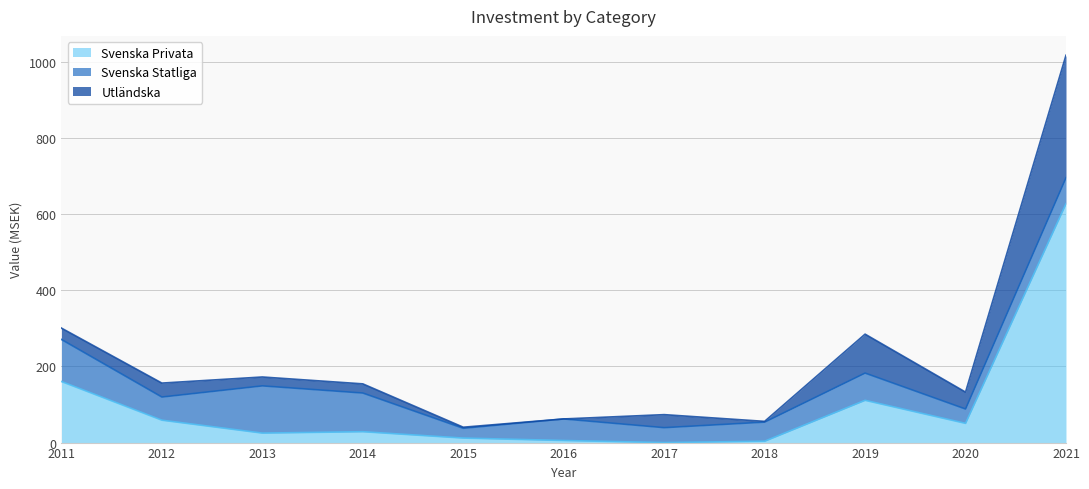

After their last crossing, which series has the higher values: Svenska Statliga or Svenska Privata?

Svenska Privata